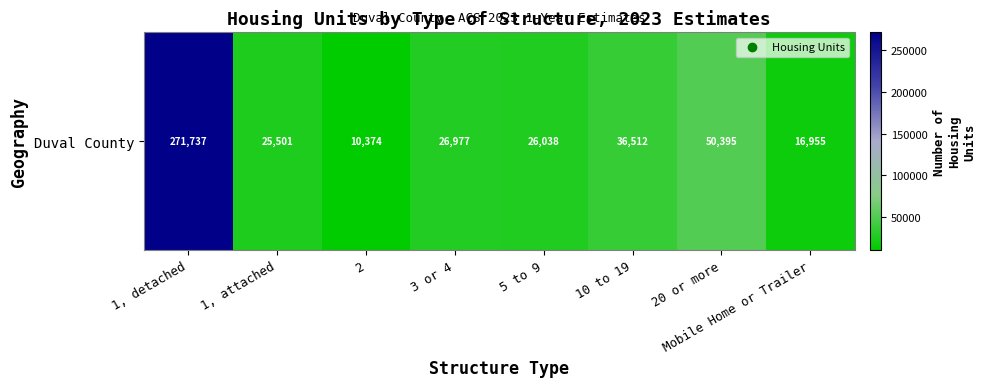

Is it true that the value at 10 to 19 is 36512?

True